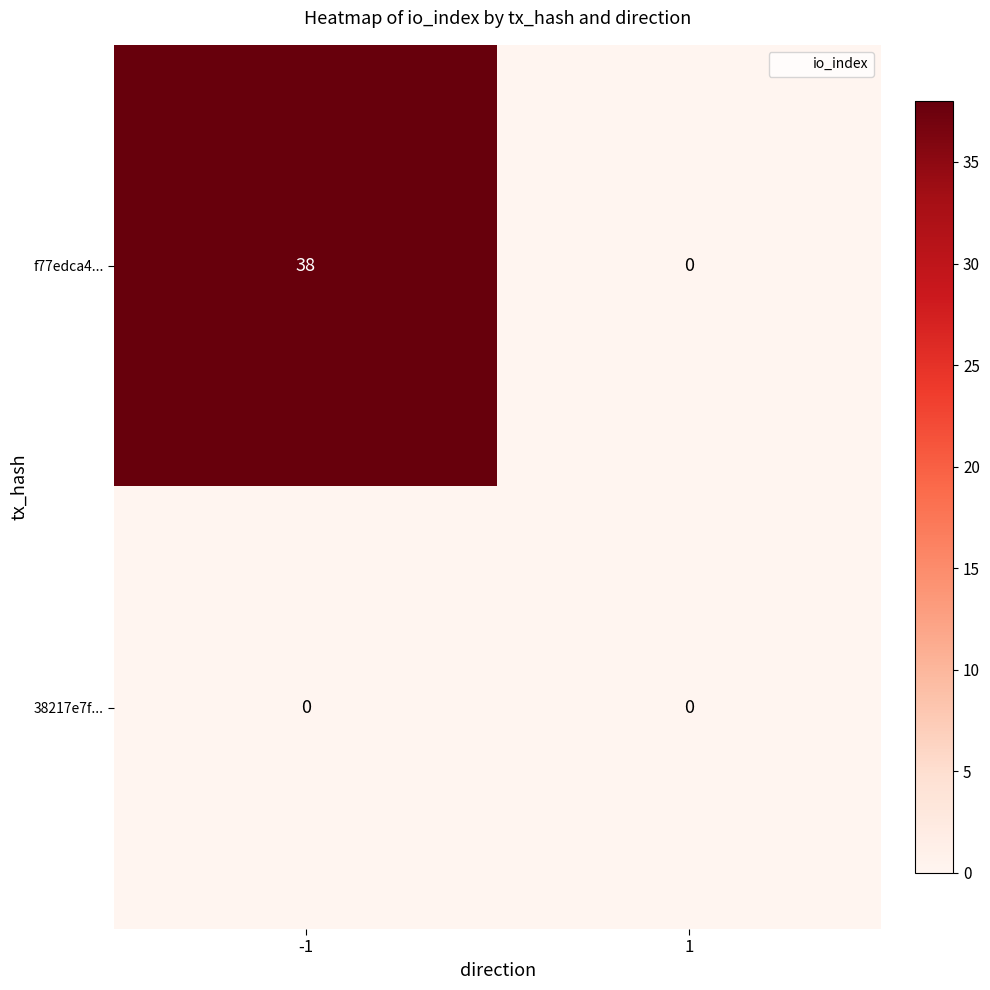

At how many categories does at least one series exceed 21?

1